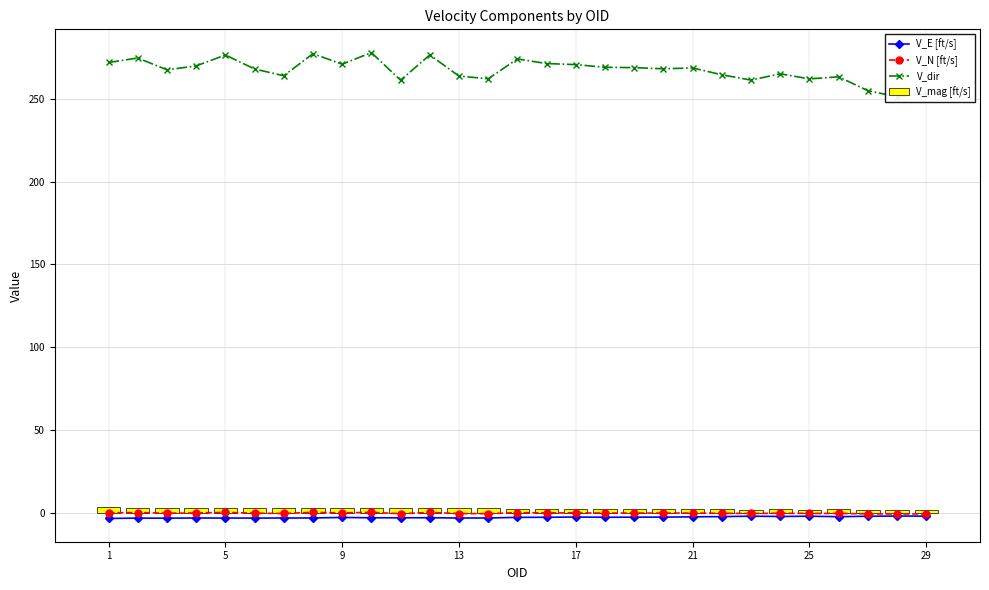

Reading left to right, what are all the values shown in this chart?

V_E [ft/s]: -3.3	-3.1	-3.2	-3.0	-3.1	-3.1	-3.0	-3.0	-2.7	-2.9	-2.9	-2.9	-3.1	-3.0	-2.7	-2.6	-2.5	-2.6	-2.5	-2.5	-2.4	-2.2	-1.9	-2.1	-2.0	-2.2	-2.0	-1.9	-1.9
V_N [ft/s]: 0.1	0.2	-0.1	-0.0	0.3	-0.1	-0.3	0.4	0.0	0.4	-0.5	0.3	-0.3	-0.4	0.2	0.1	0.0	-0.0	-0.1	-0.1	-0.1	-0.2	-0.3	-0.2	-0.3	-0.3	-0.5	-0.6	-0.6
V_dir: 271.9	274.6	267.5	269.8	276.4	268.0	263.9	277.2	270.9	277.9	261.2	276.4	263.7	262.1	274.0	271.3	270.6	269.0	268.8	268.1	268.6	264.5	261.3	265.1	262.0	263.3	254.9	251.2	253.0
V_mag [ft/s]: 3.3	3.1	3.2	3.0	3.1	3.1	3.0	3.0	2.7	2.9	3.0	2.9	3.1	3.1	2.7	2.6	2.5	2.6	2.5	2.5	2.4	2.2	2.0	2.1	2.0	2.3	2.0	2.0	2.0